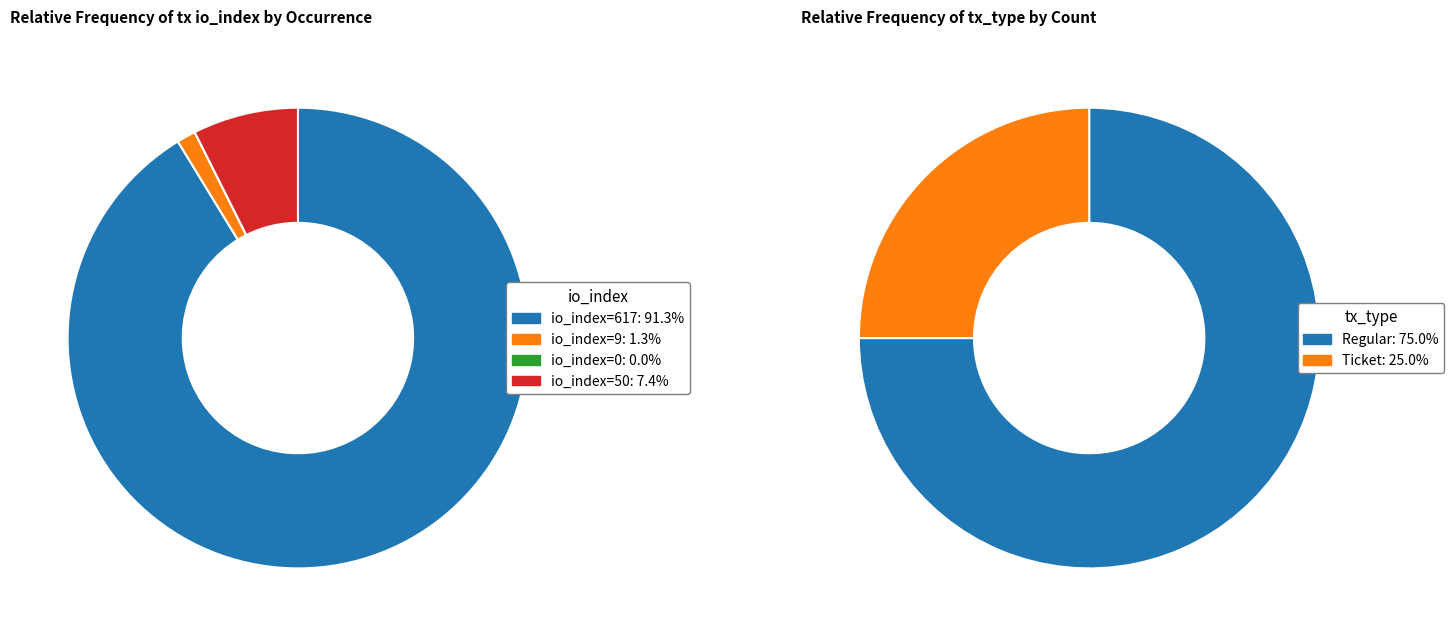

Between io_index=617 and io_index=50, which is larger?

io_index=617